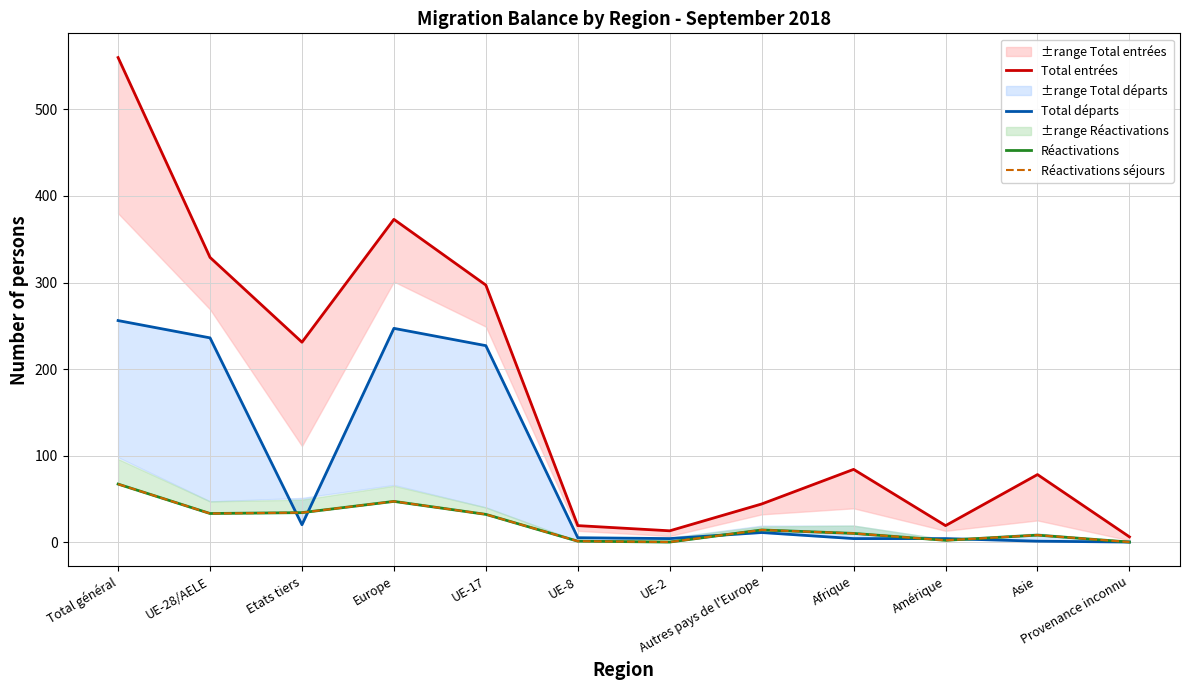

What is the spread (max minus min) of values at UE-8?

18